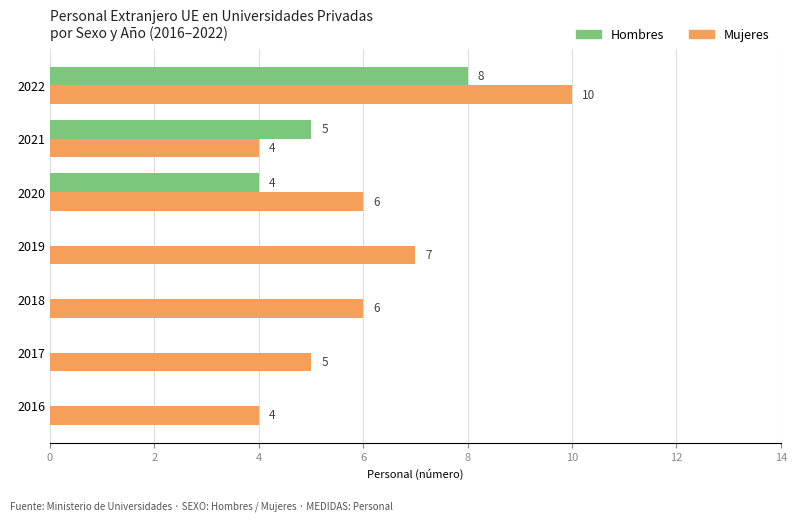

Which series has the largest total across all categories?

Mujeres